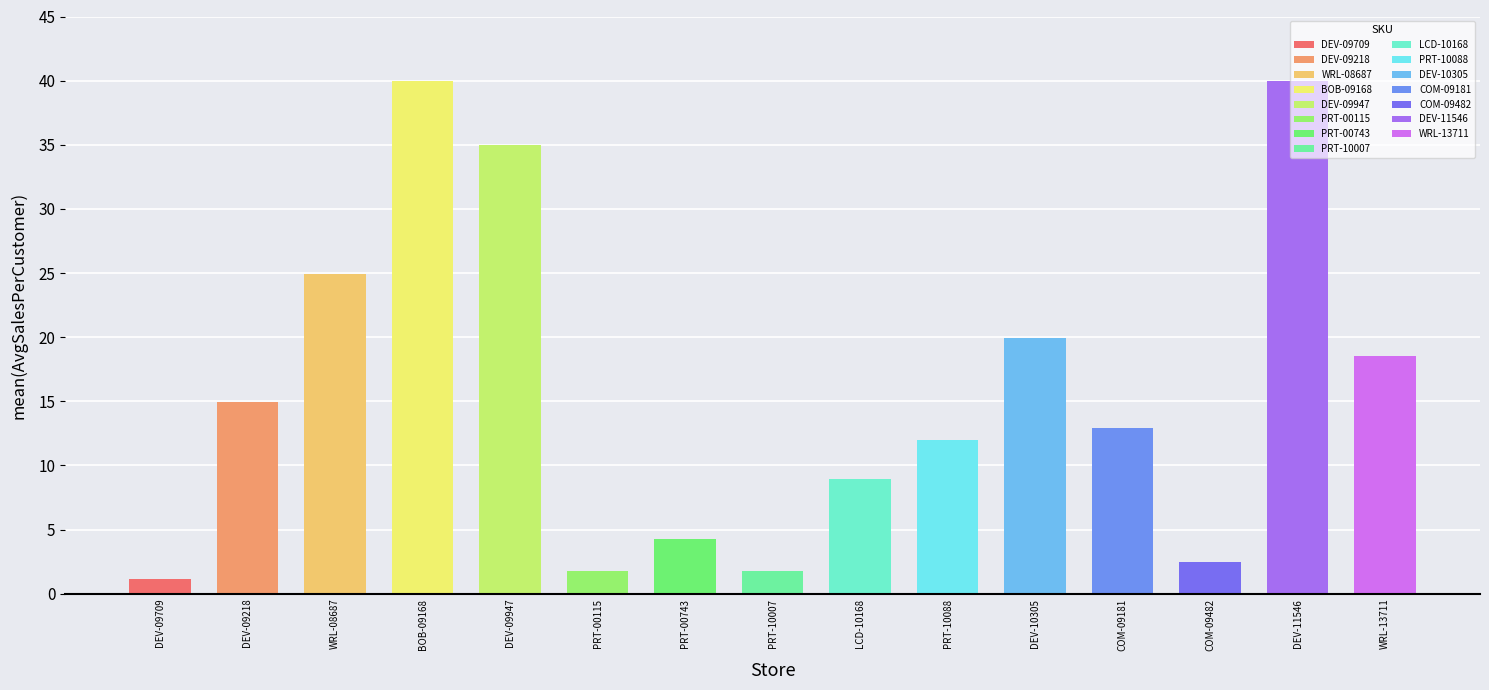

How many bars are there in total?

15